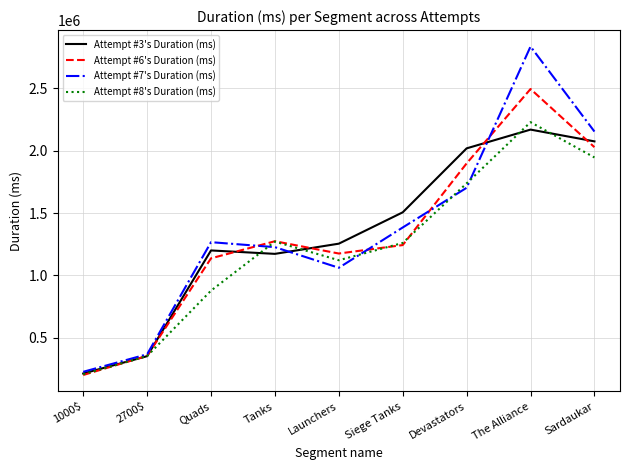

Rank the categories by Attempt #7's Duration (ms) value from highest to lowest.

The Alliance, Sardaukar, Devastators, Siege Tanks, Quads, Tanks, Launchers, 2700$, 1000$